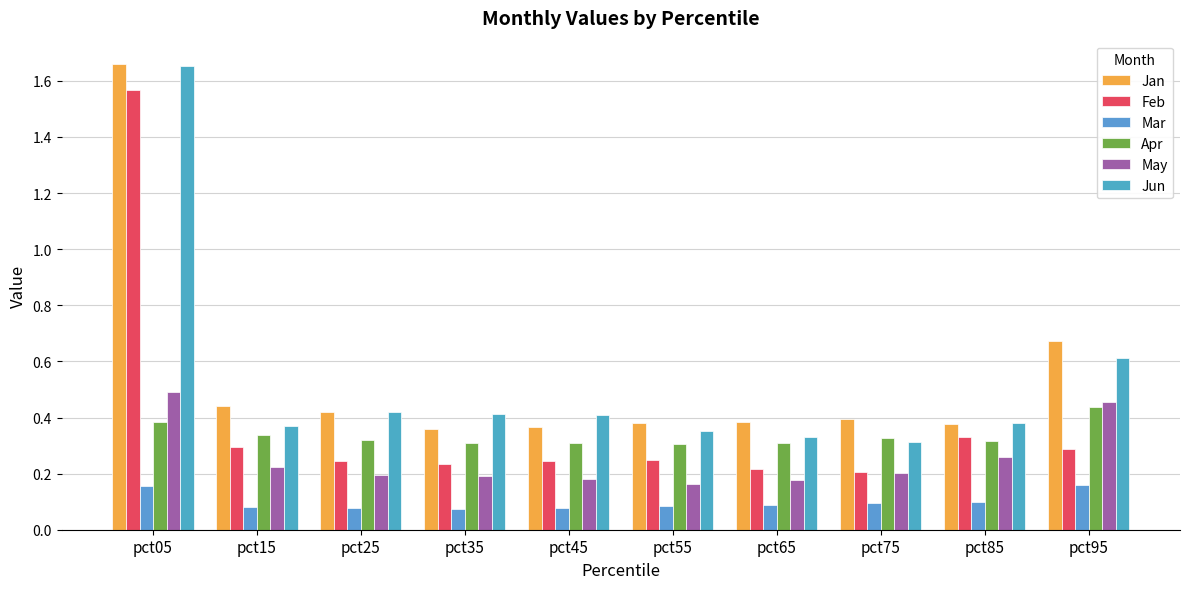

Reading right to left, what are all the values shown in this chart?

Jan: pct95=0.7	pct85=0.4	pct75=0.4	pct65=0.4	pct55=0.4	pct45=0.4	pct35=0.4	pct25=0.4	pct15=0.4	pct05=1.7
Feb: pct95=0.3	pct85=0.3	pct75=0.2	pct65=0.2	pct55=0.2	pct45=0.2	pct35=0.2	pct25=0.2	pct15=0.3	pct05=1.6
Mar: pct95=0.2	pct85=0.1	pct75=0.1	pct65=0.1	pct55=0.1	pct45=0.1	pct35=0.1	pct25=0.1	pct15=0.1	pct05=0.2
Apr: pct95=0.4	pct85=0.3	pct75=0.3	pct65=0.3	pct55=0.3	pct45=0.3	pct35=0.3	pct25=0.3	pct15=0.3	pct05=0.4
May: pct95=0.5	pct85=0.3	pct75=0.2	pct65=0.2	pct55=0.2	pct45=0.2	pct35=0.2	pct25=0.2	pct15=0.2	pct05=0.5
Jun: pct95=0.6	pct85=0.4	pct75=0.3	pct65=0.3	pct55=0.4	pct45=0.4	pct35=0.4	pct25=0.4	pct15=0.4	pct05=1.7